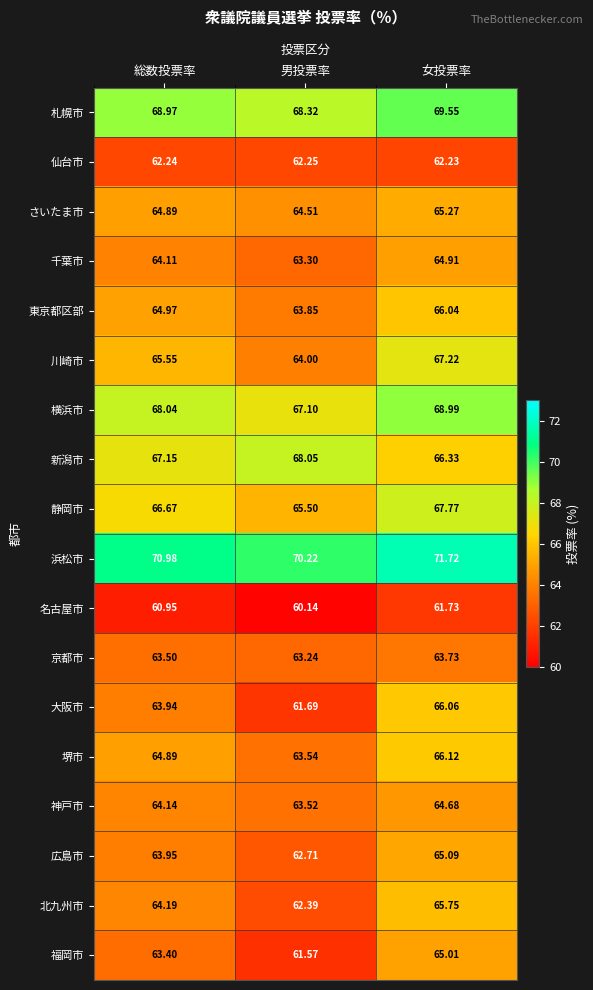

Which series has the largest total across all categories?

浜松市